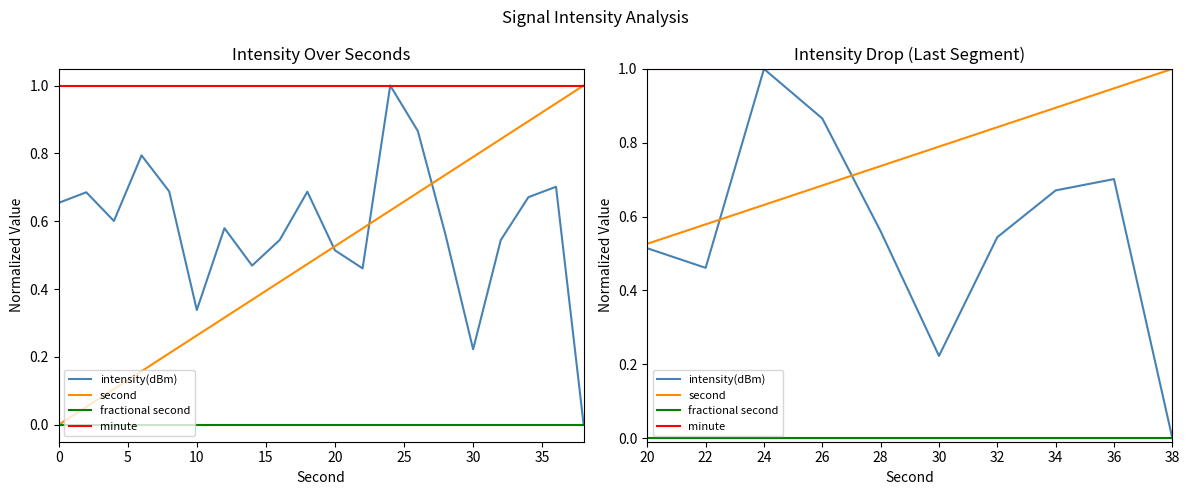

Between 12 and 5, which is larger?

12